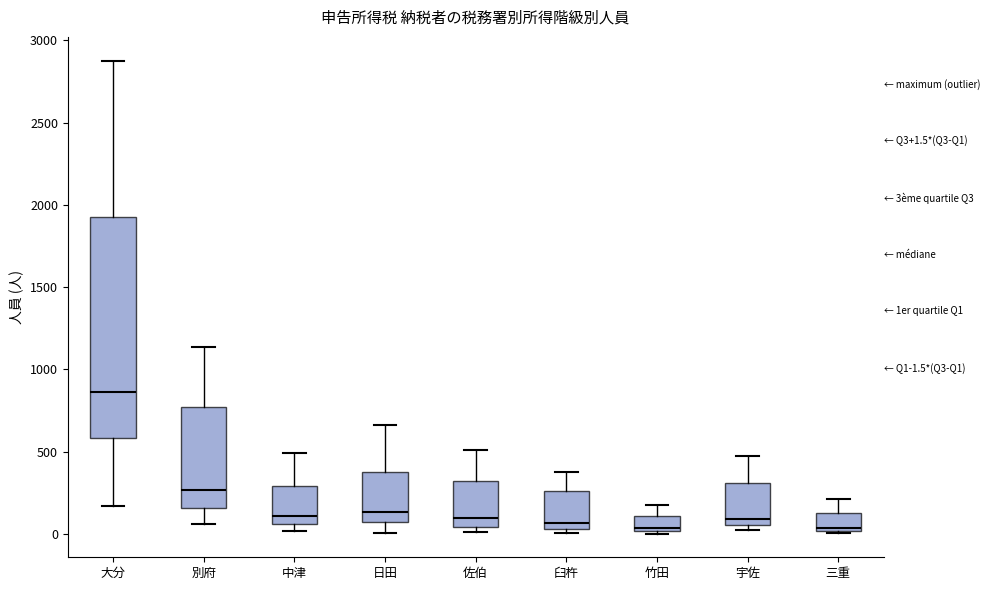

Which box is the tallest, from its lower edge to its upper edge?

大分